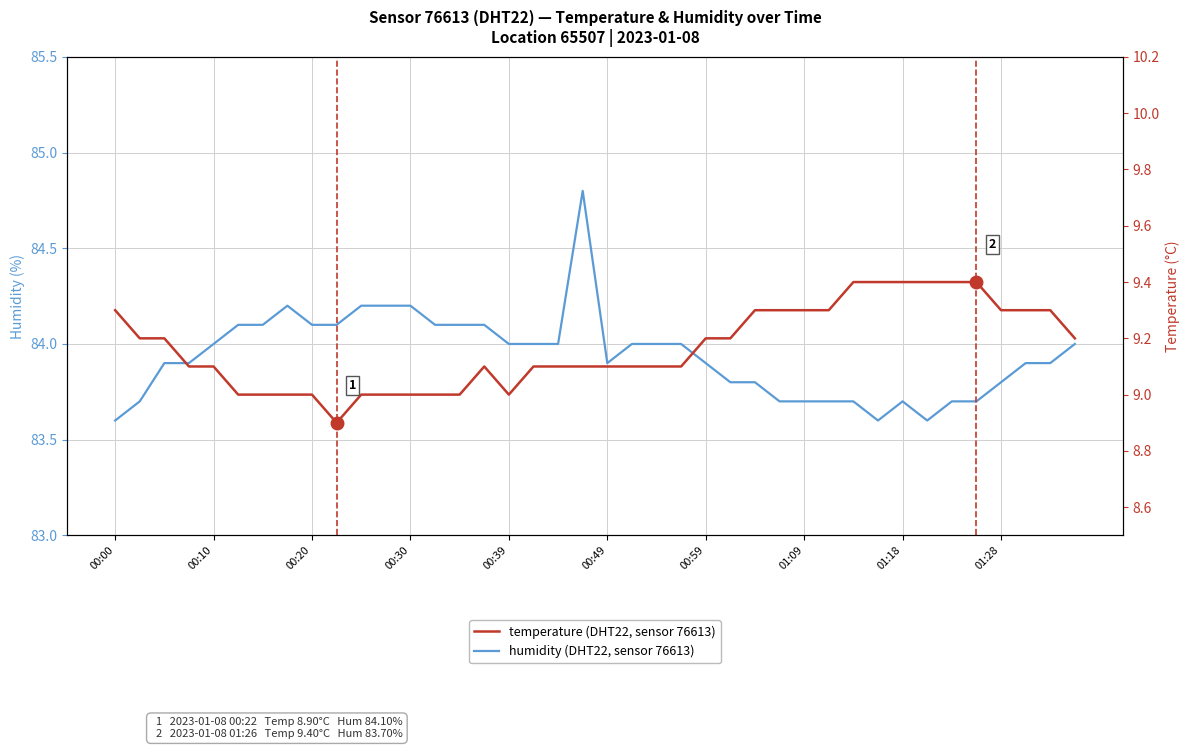

Which category has the highest value in the temperature (DHT22, sensor 76613) series?

30